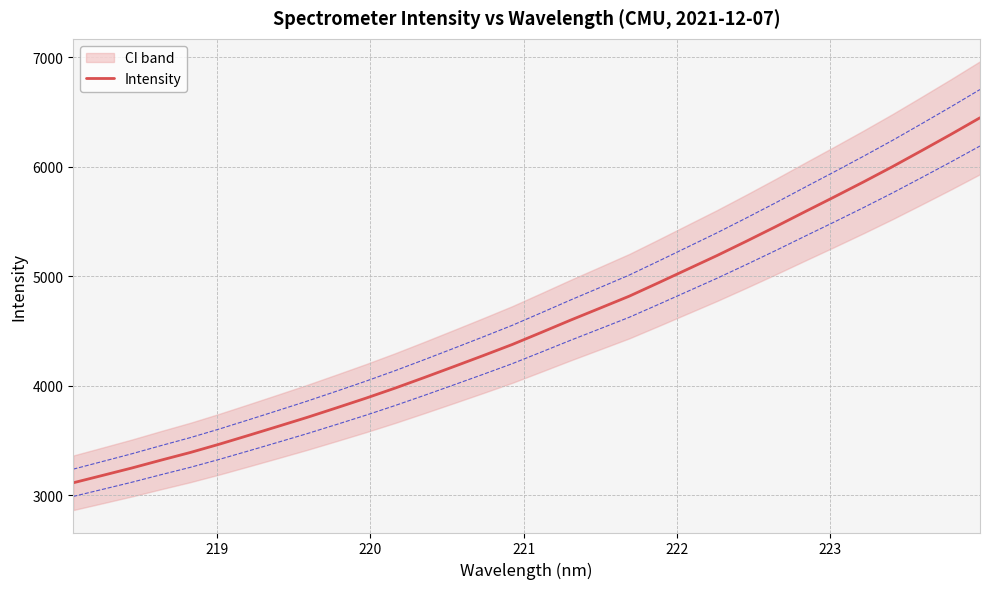

True or false: the data shows 5236.6 at 7.

False